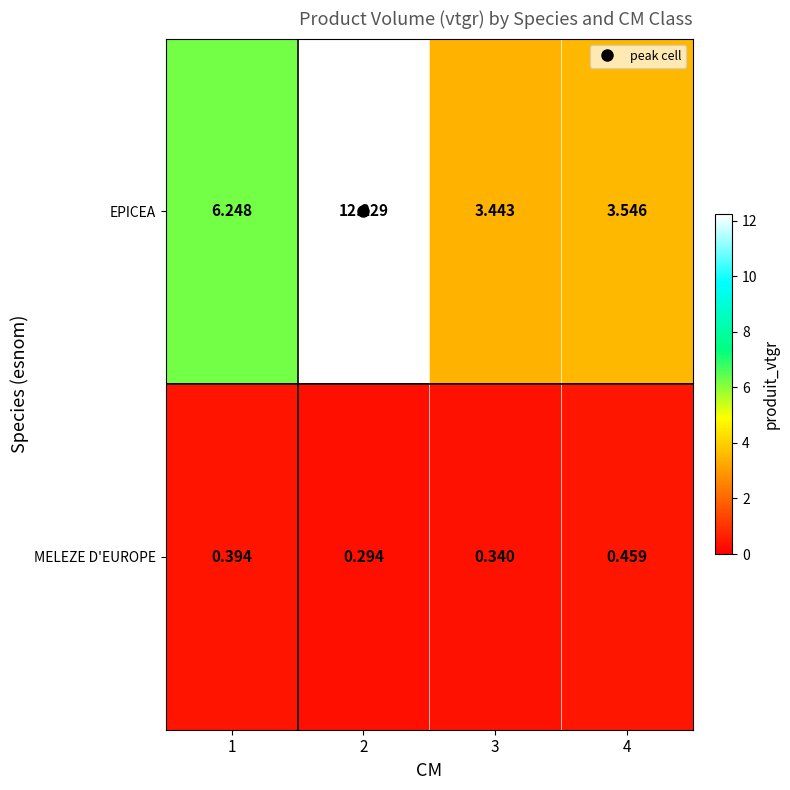

At which category is the sum across all series the highest?

2